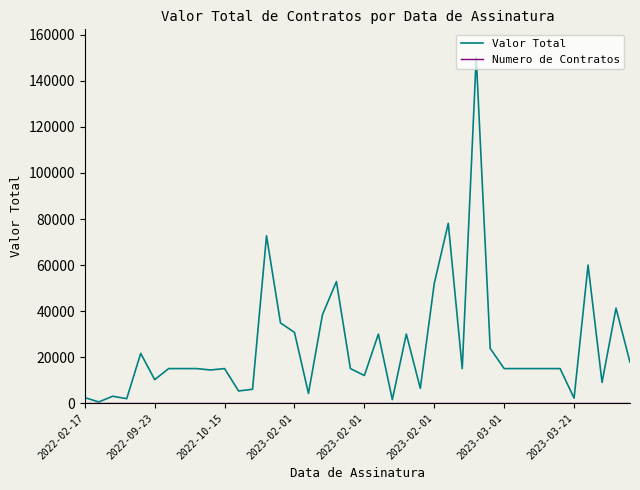

Which series has the largest total across all categories?

Valor Total